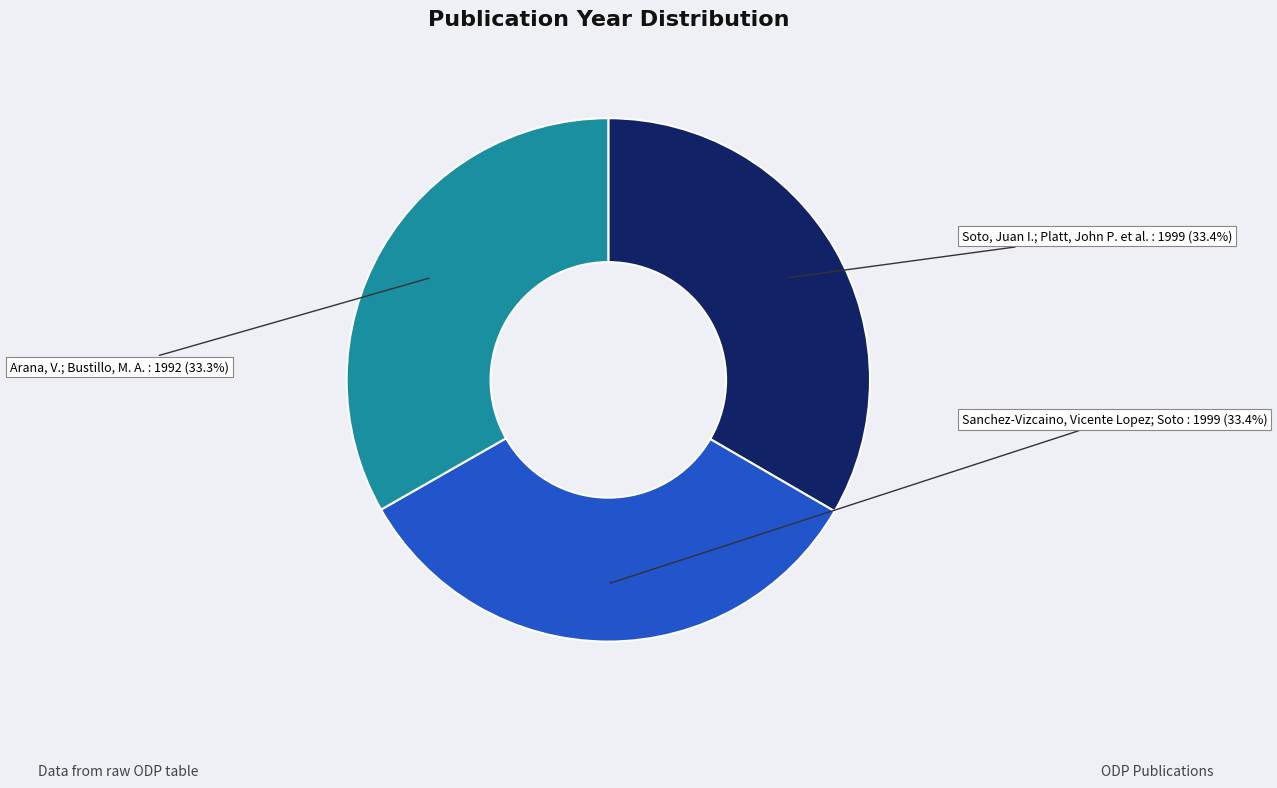

To the nearest percent, what percentage of the pie is Arana, V.; Bustillo, M. A.?

33%